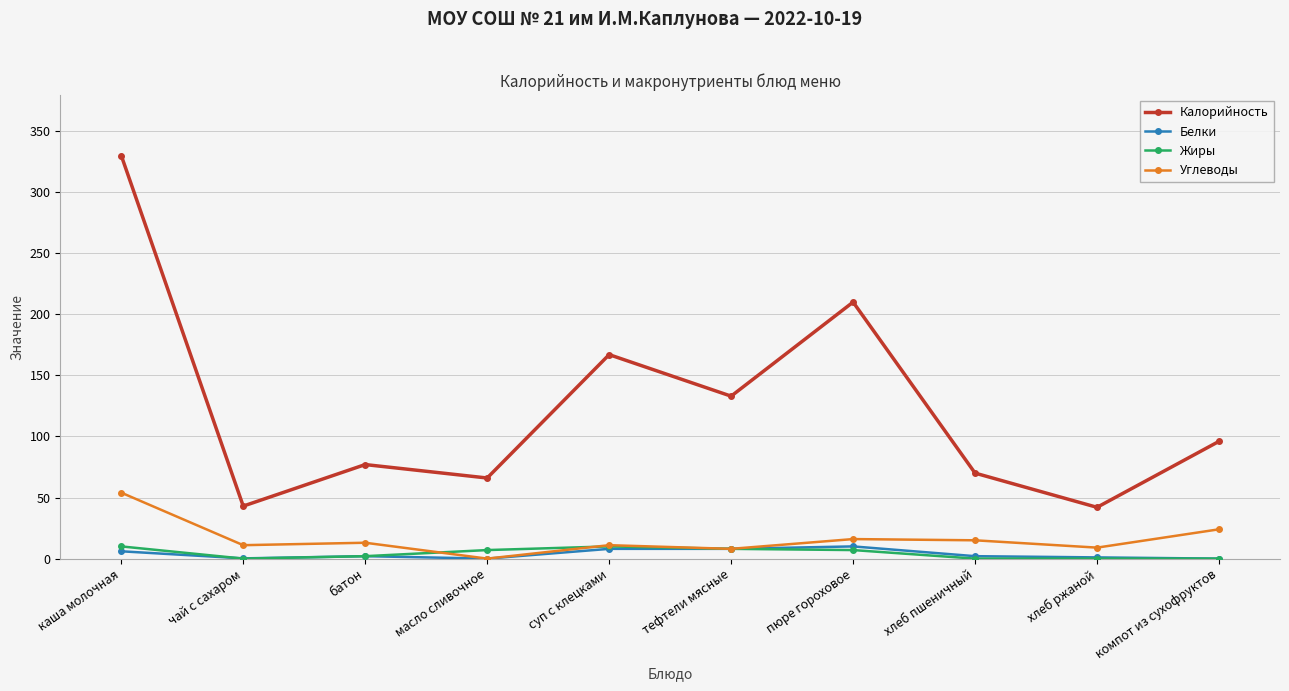

How many categories are shown in the chart?

10